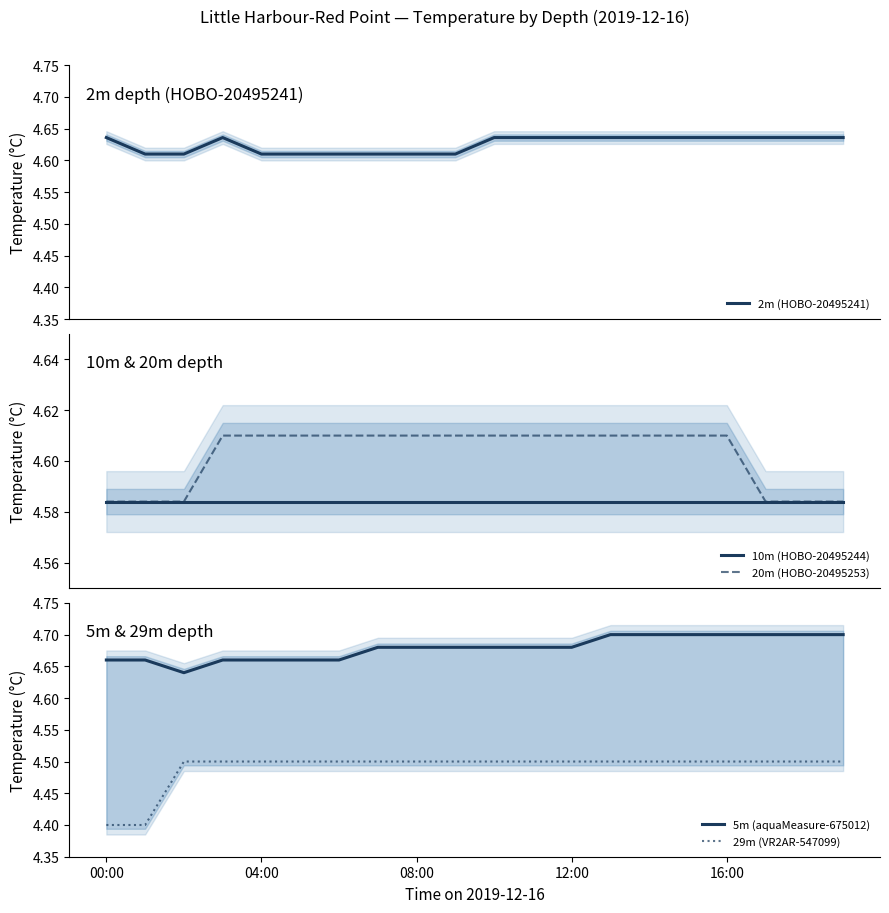

True or false: 29m (VR2AR-547099) and 5m (aquaMeasure-675012) intersect in this chart.

False